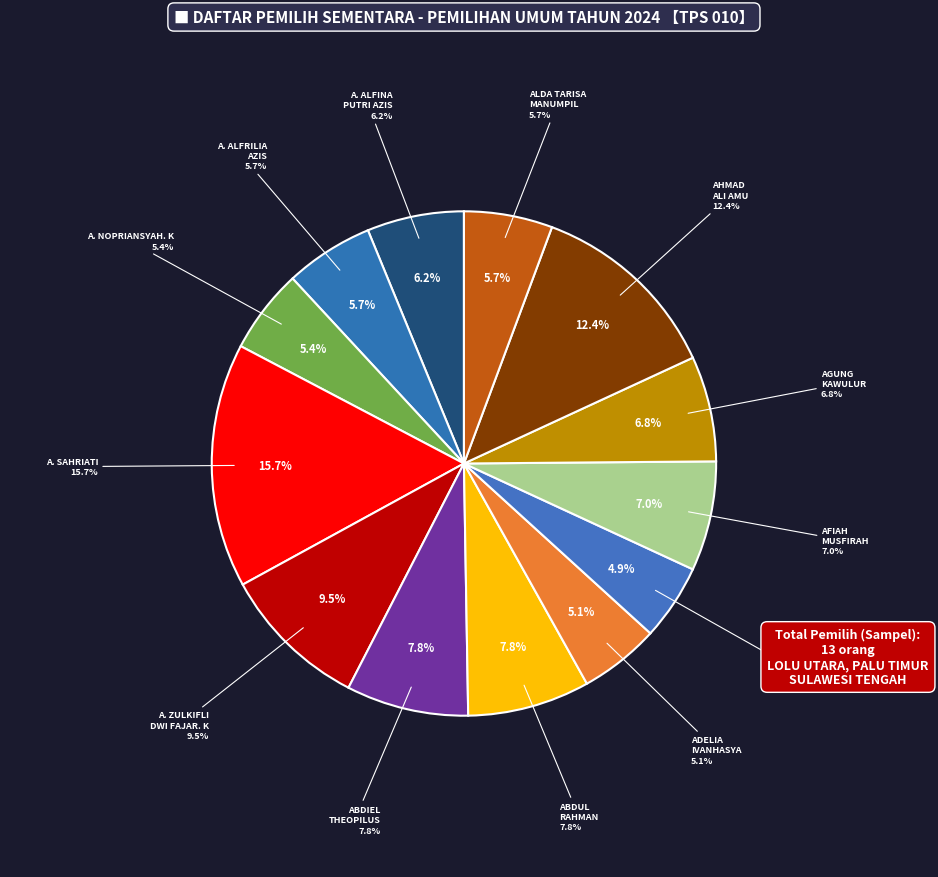

How many slices are in this pie chart?

13